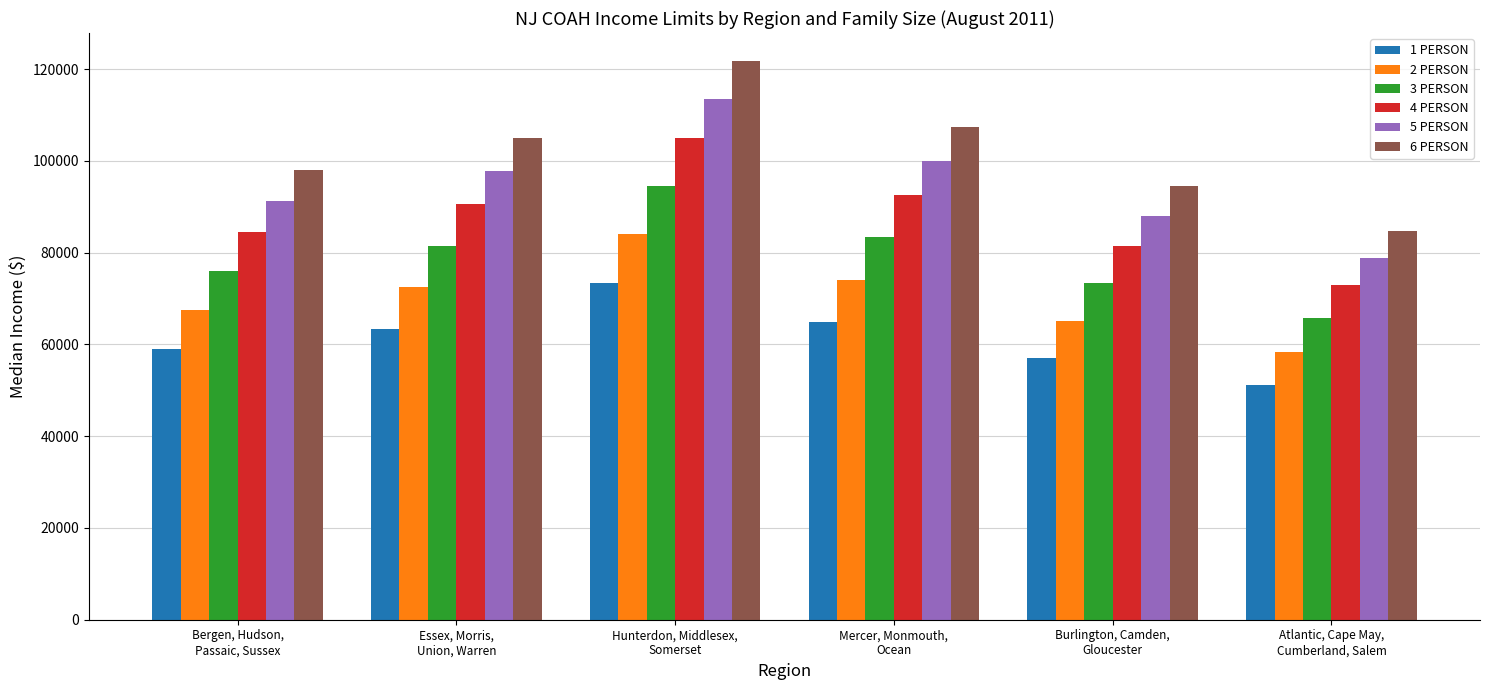

What is the average value of the 1 PERSON series?

61498.4